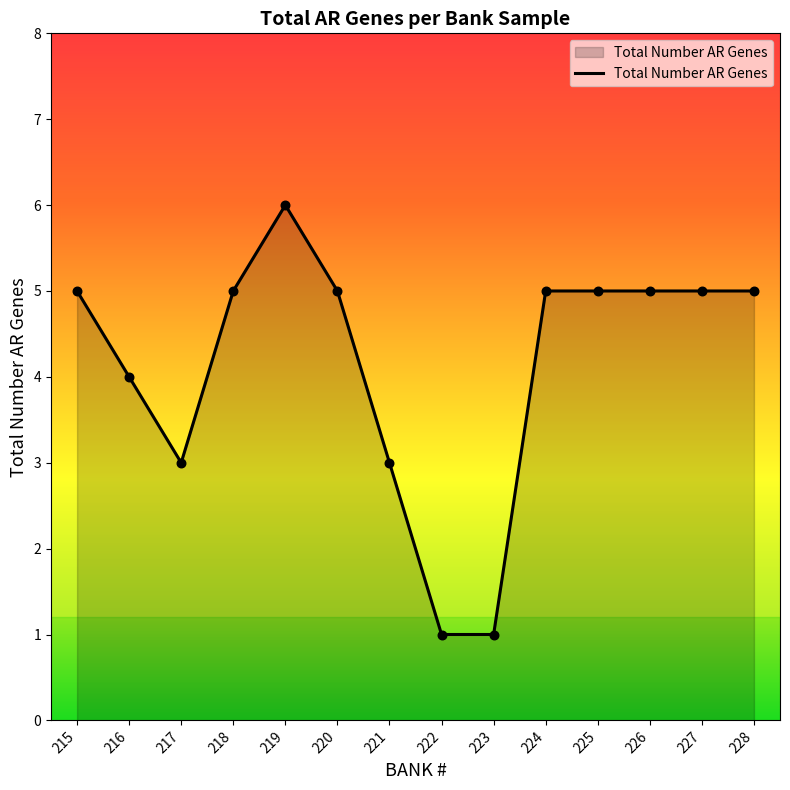

What is the change in value from 216 to 228?

+1